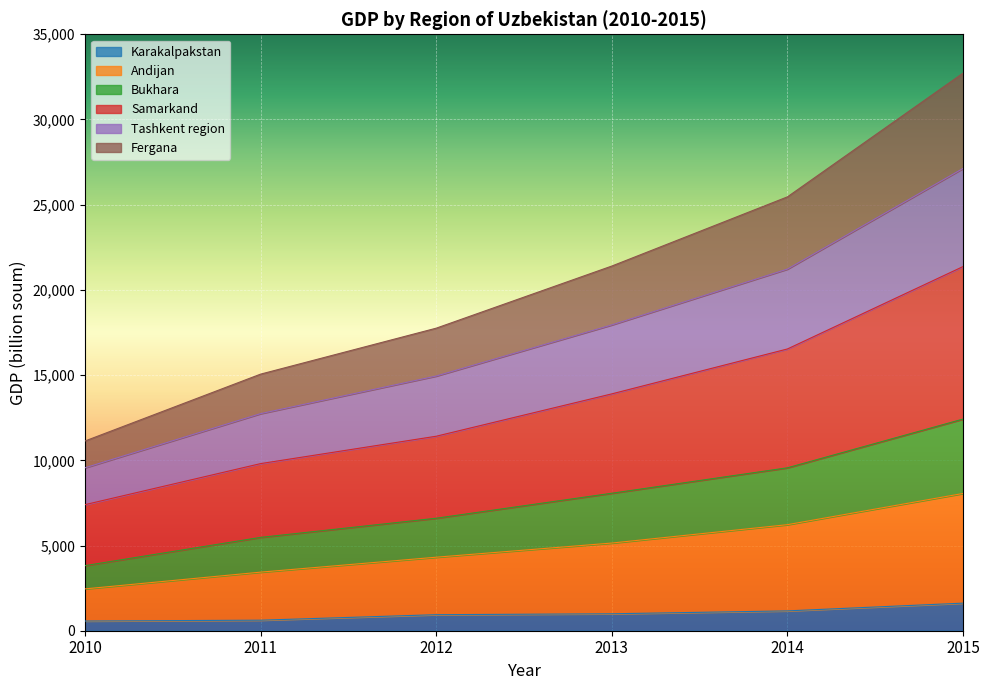

At which label does Andijan reach its minimum?

2010